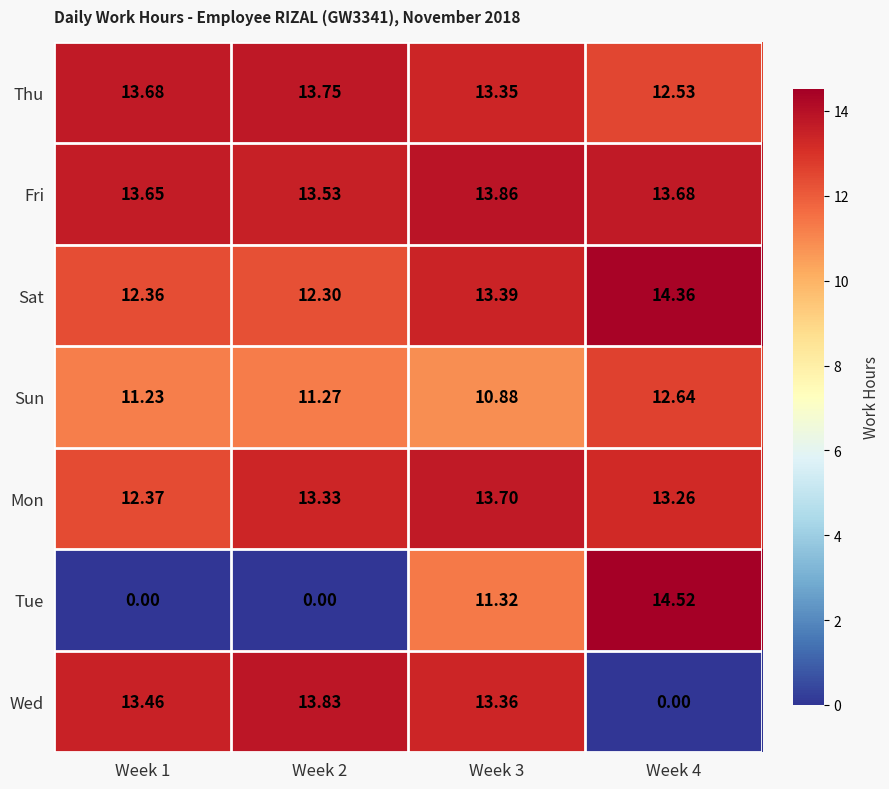

At how many categories does at least one series exceed 4?

4